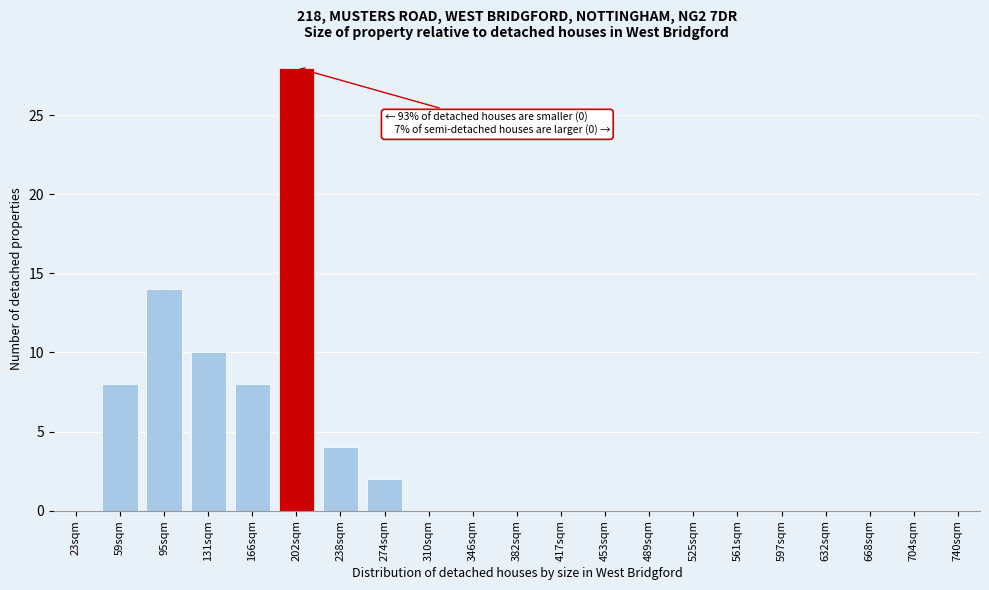

Reading left to right, what are all the values shown in this chart?

23sqm=0	59sqm=8	95sqm=14	131sqm=10	166sqm=8	202sqm=28	238sqm=4	274sqm=2	310sqm=0	346sqm=0	382sqm=0	417sqm=0	453sqm=0	489sqm=0	525sqm=0	561sqm=0	597sqm=0	632sqm=0	668sqm=0	704sqm=0	740sqm=0